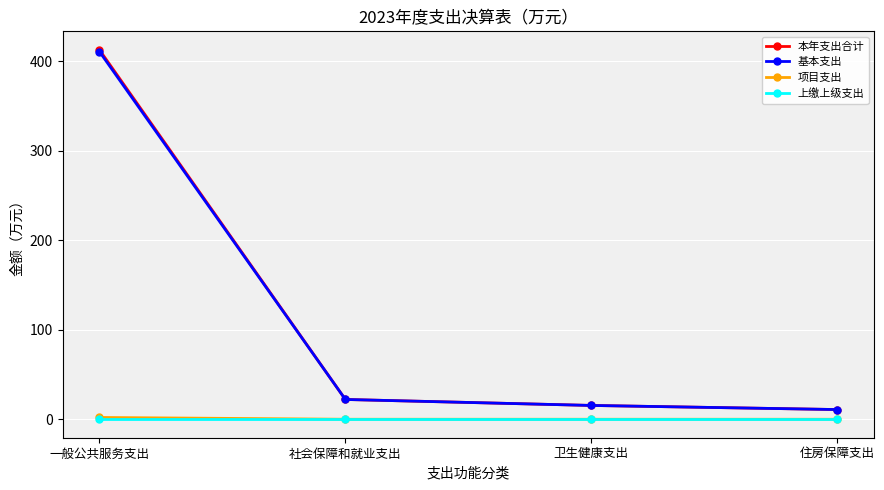

How many series are shown in this chart?

4